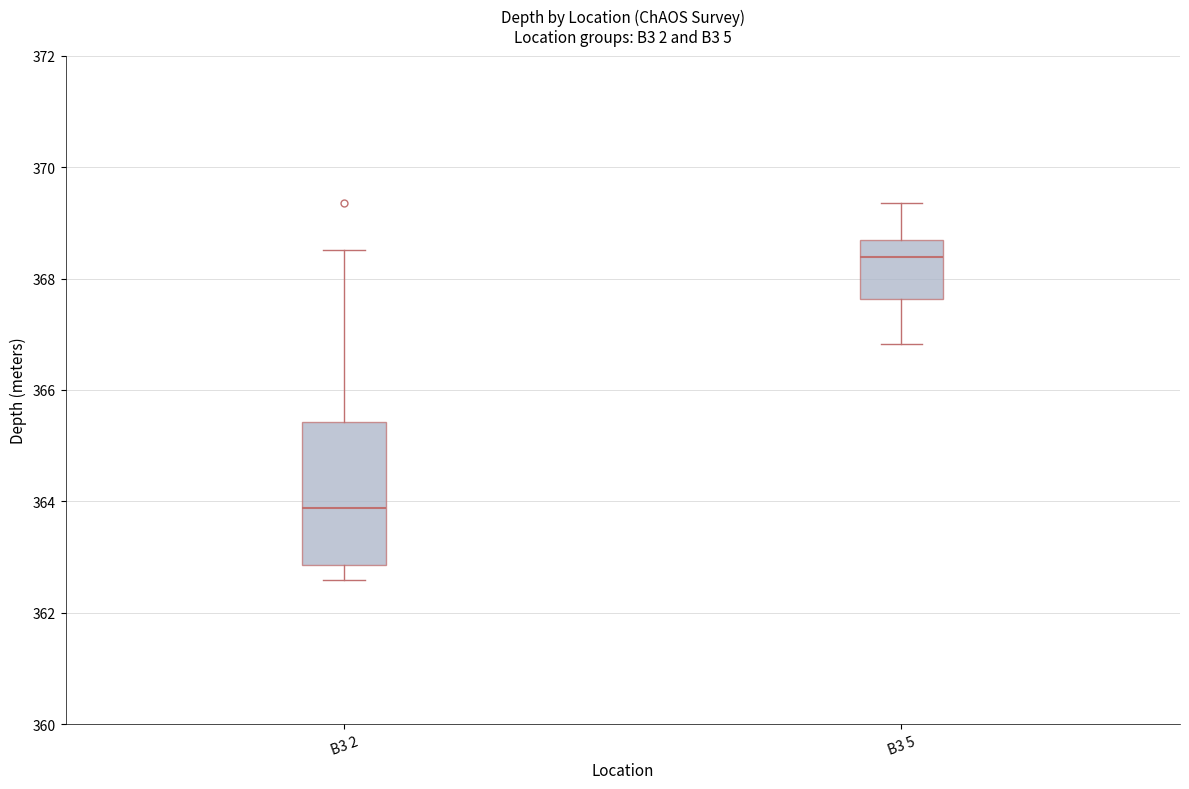

Reading left to right, transcribe this box plot: for each box, give where its median line is, the range the box spans, and where its two whiskers end, as read against the y-axis. The values are not printed on the chart, so give them approximately, as read against the axis.

B3 2: median 363.8, box 362.8 to 365.4, whiskers 362.6 to 368.6
B3 5: median 368.4, box 367.6 to 368.6, whiskers 366.8 to 369.4